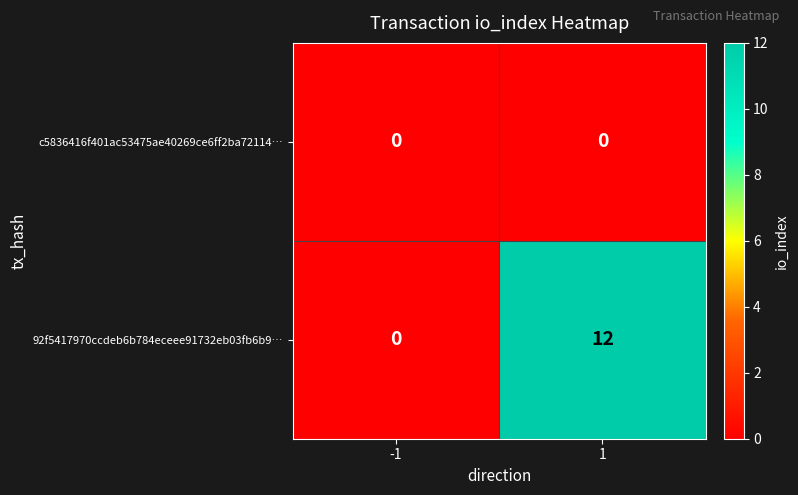

Reading left to right, list all the values displayed in this chart.

c5836416f401ac53475ae40269ce6ff2ba72114…: -1=0	1=0
92f5417970ccdeb6b784eceee91732eb03fb6b9…: -1=0	1=12